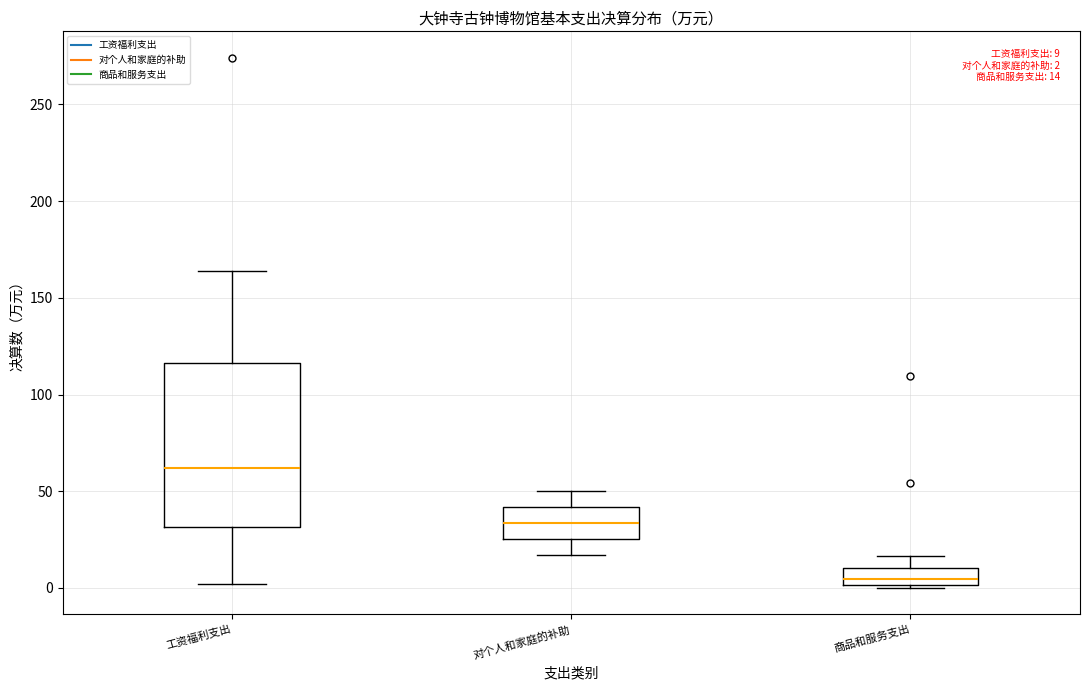

Which box's median line is the highest?

工资福利支出